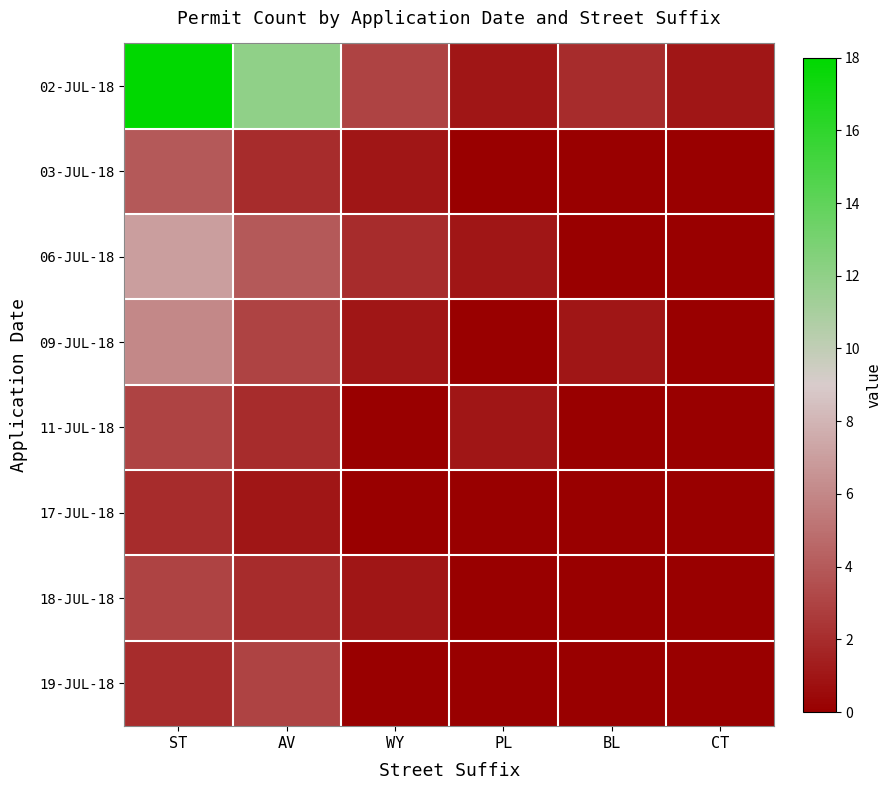

Reading left to right, what are all the values shown in this chart?

02-JUL-18: ST=18	AV=12	WY=3	PL=1	BL=2	CT=1
03-JUL-18: ST=4	AV=2	WY=1	PL=0	BL=0	CT=0
06-JUL-18: ST=7	AV=4	WY=2	PL=1	BL=0	CT=0
09-JUL-18: ST=6	AV=3	WY=1	PL=0	BL=1	CT=0
11-JUL-18: ST=3	AV=2	WY=0	PL=1	BL=0	CT=0
17-JUL-18: ST=2	AV=1	WY=0	PL=0	BL=0	CT=0
18-JUL-18: ST=3	AV=2	WY=1	PL=0	BL=0	CT=0
19-JUL-18: ST=2	AV=3	WY=0	PL=0	BL=0	CT=0